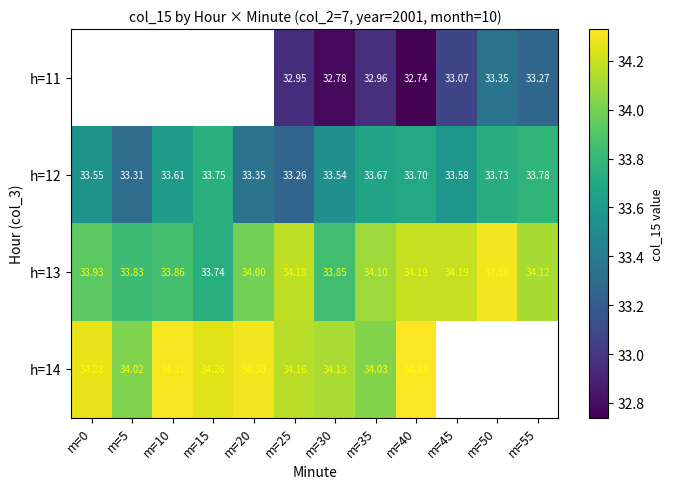

Count the number of categories in the chart.

12